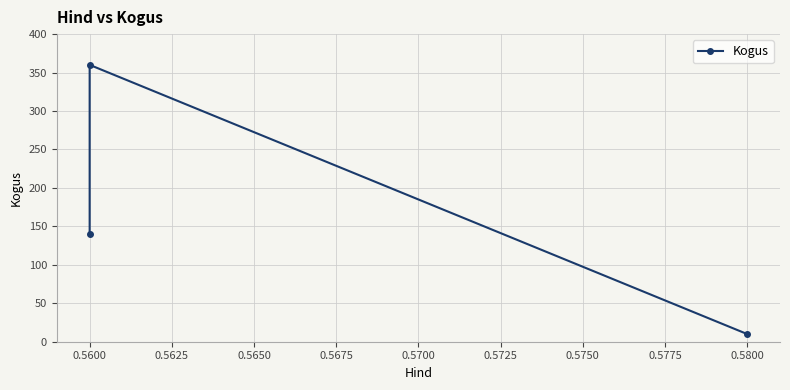

Reading left to right, list all the values displayed in this chart.

10	360	140